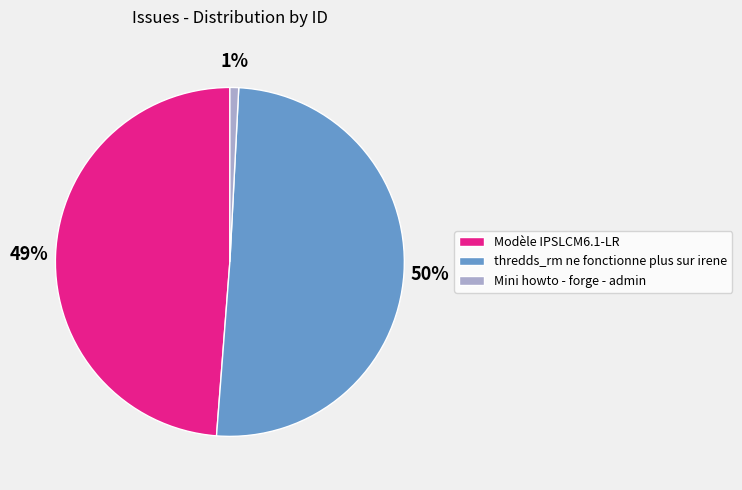

How many slices are in this pie chart?

3